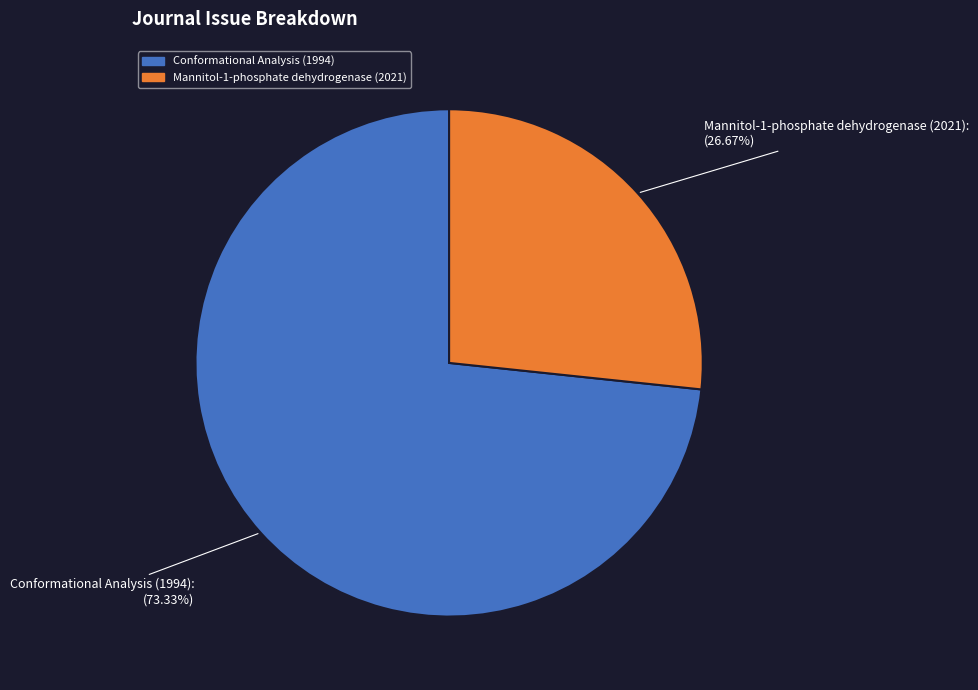

Which has a higher value, Conformational Analysis (1994) or Mannitol-1-phosphate dehydrogenase (2021)?

Conformational Analysis (1994)